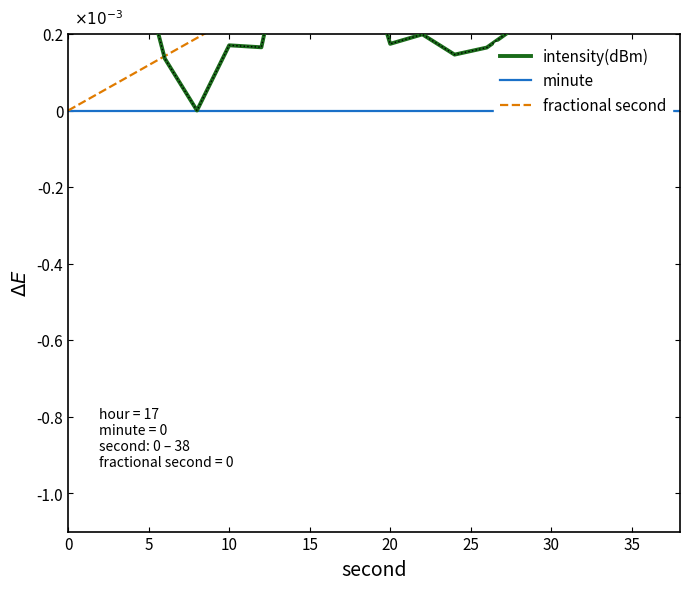

Which series has the widest spread of values?

intensity(dBm)